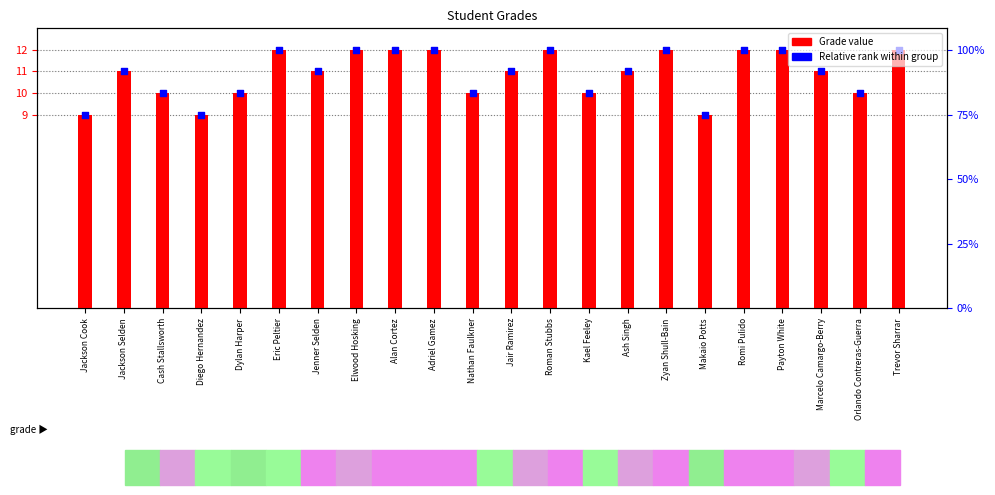

Which series has the largest total across all categories?

Grade